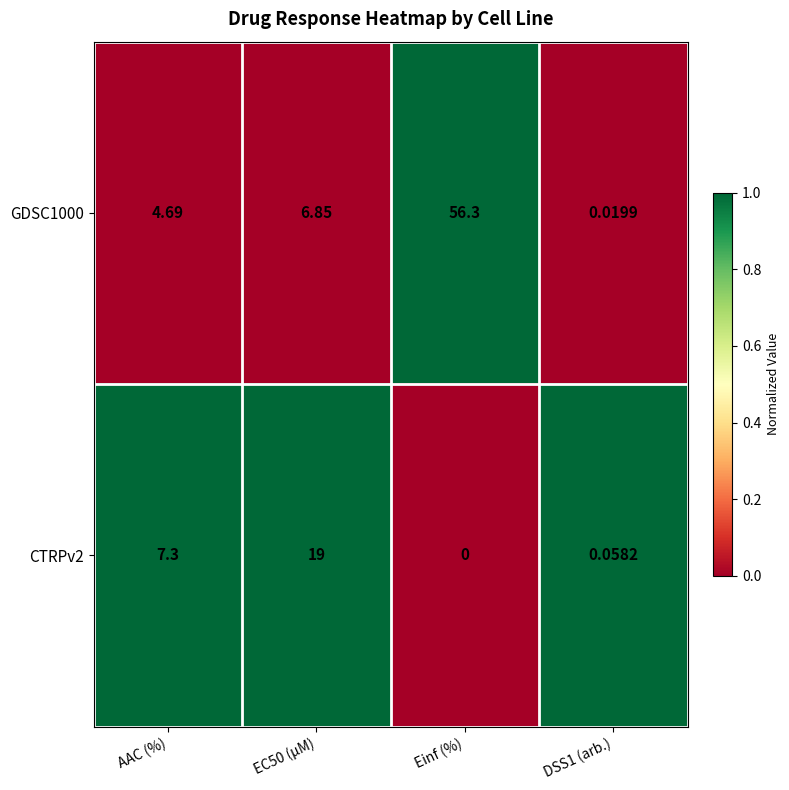

How many series are shown in this chart?

2